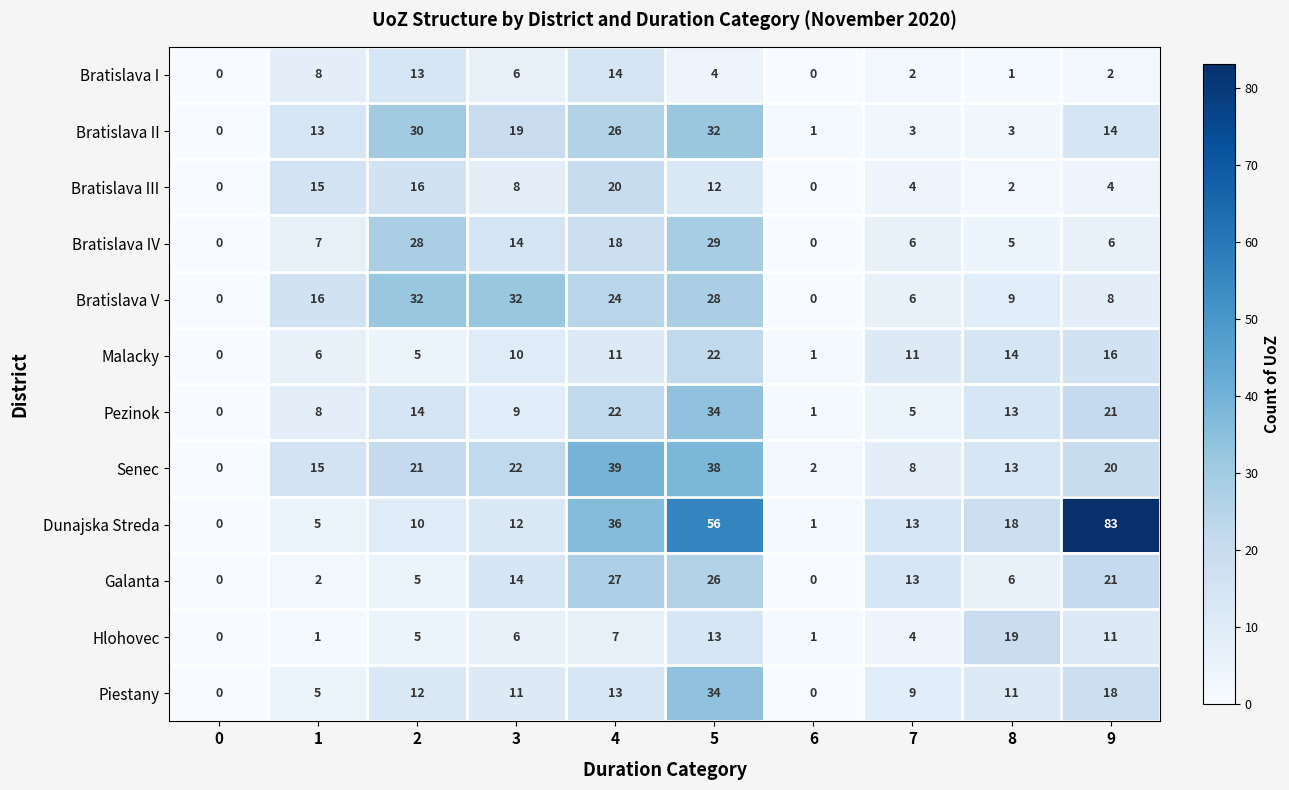

Which category has the highest value across all series?

9